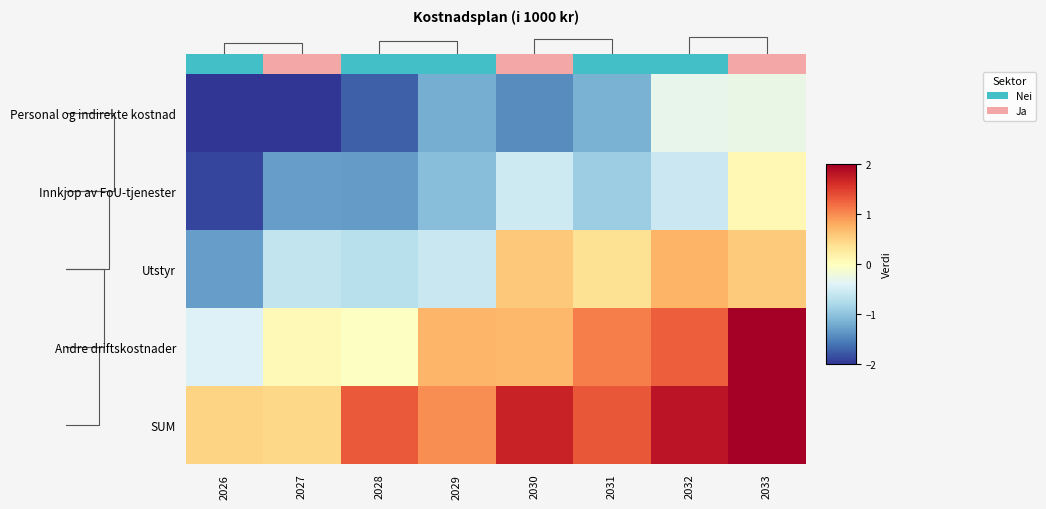

Which series has the largest total across all categories?

SUM